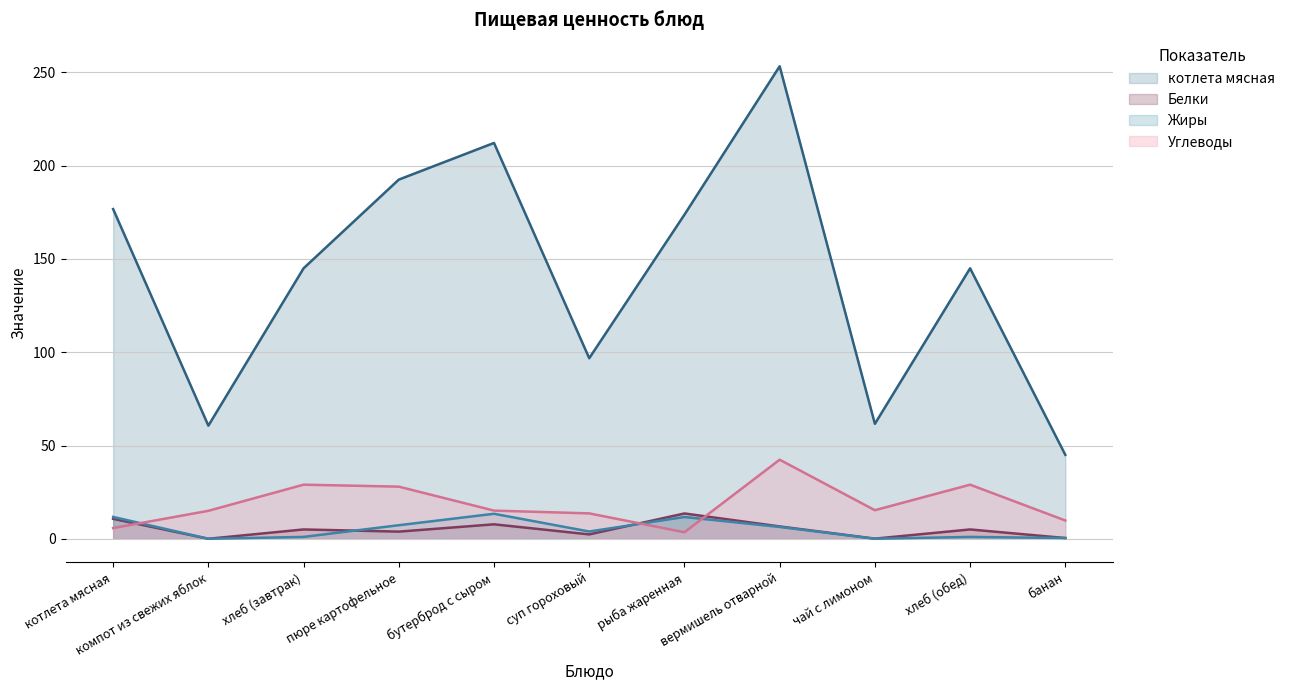

What is the difference between the maximum and minimum values in the Углеводы series?

38.9